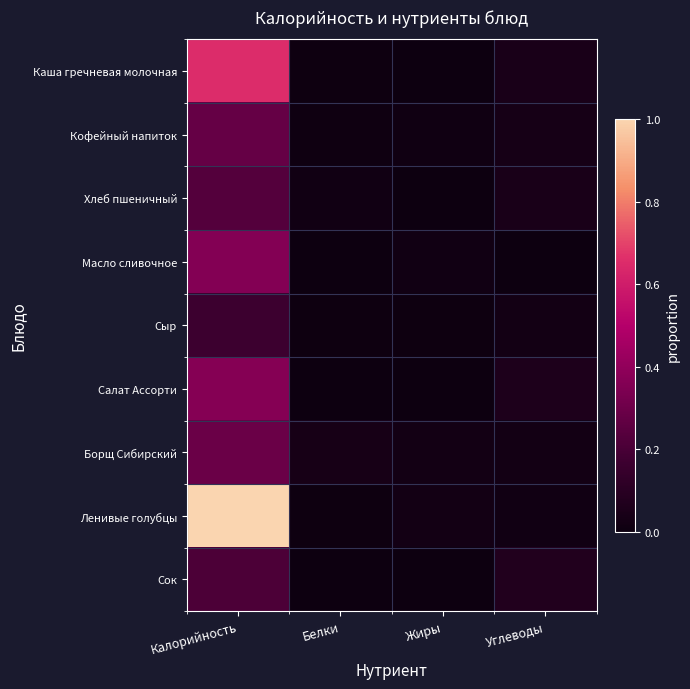

Which has a higher value, Белки or Калорийность?

Калорийность